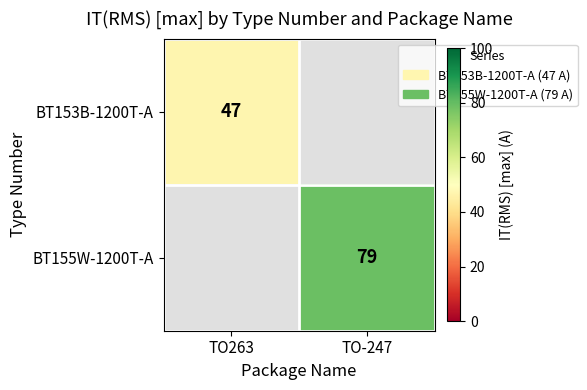

The BT153B-1200T-A series shows 72.2 at TO263. True or false?

False